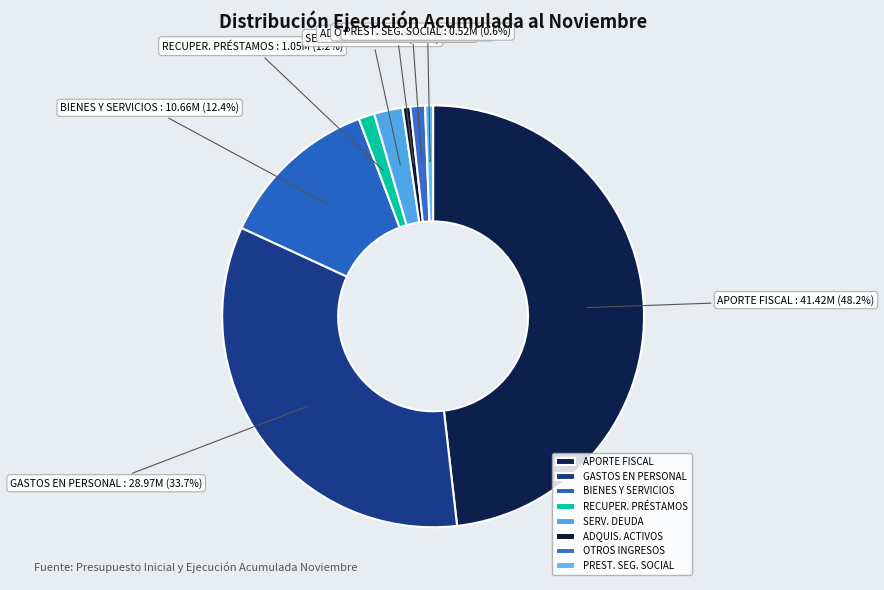

Which has a higher value, GASTOS EN PERSONAL or APORTE FISCAL?

APORTE FISCAL